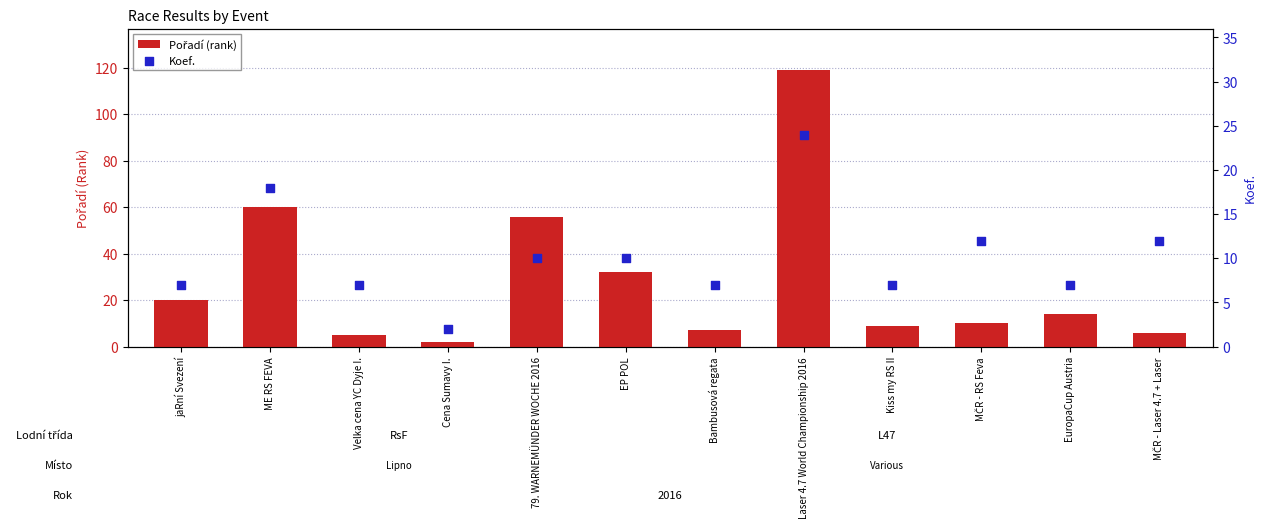

Which series has the largest total across all categories?

Pořadí (rank)